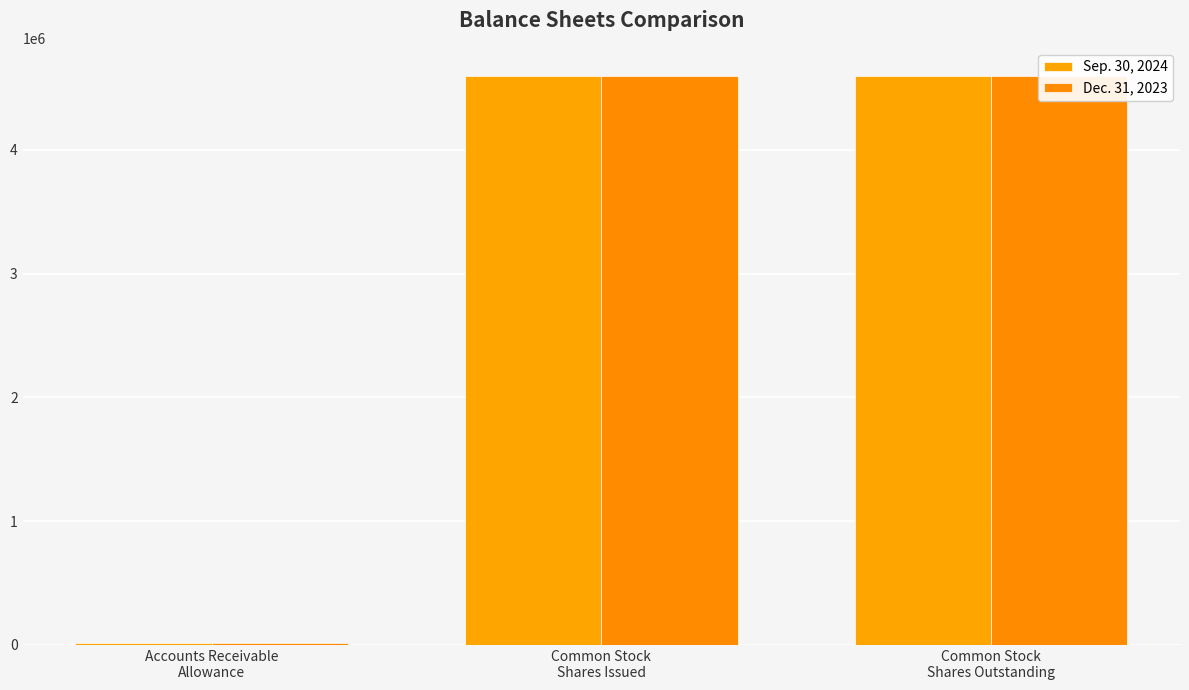

What are all the series names shown in the legend?

Sep. 30, 2024, Dec. 31, 2023